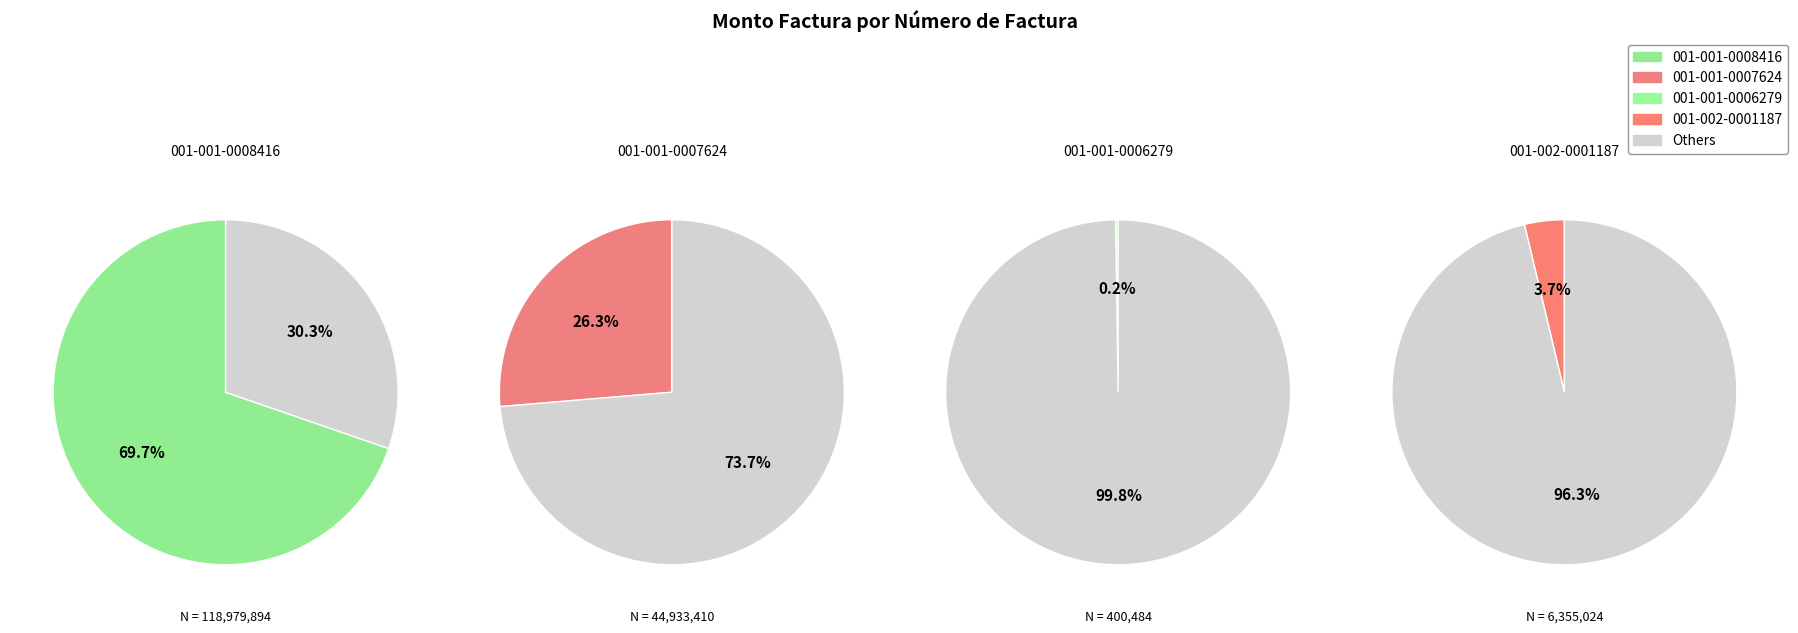

What is the largest slice in the pie chart?

001-001-0008416